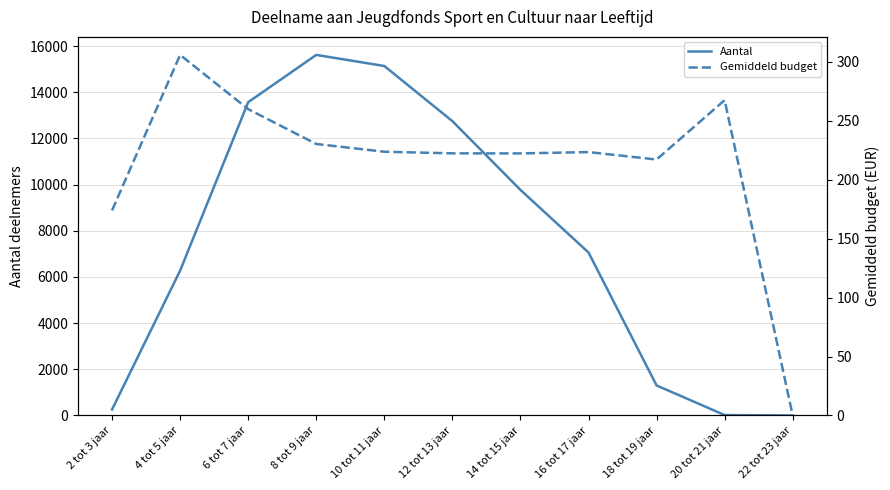

Rank the series at 8 tot 9 jaar from lowest to highest value.

Gemiddeld budget, Aantal